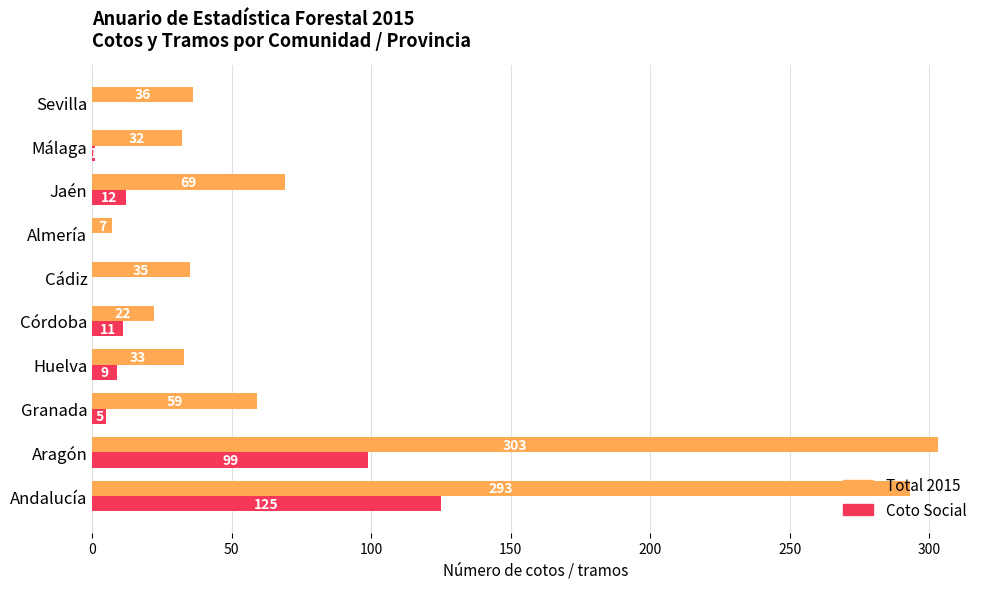

Which series has the largest total across all categories?

Total 2015